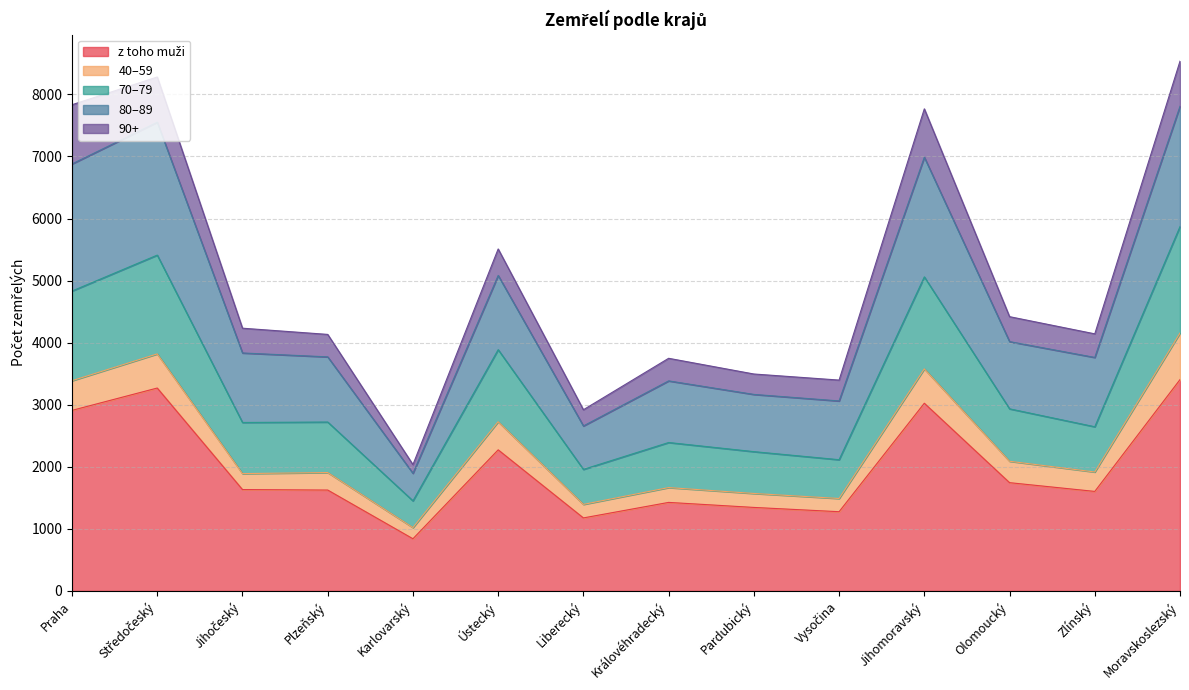

What is the total value across all series at Ústecký?

5510